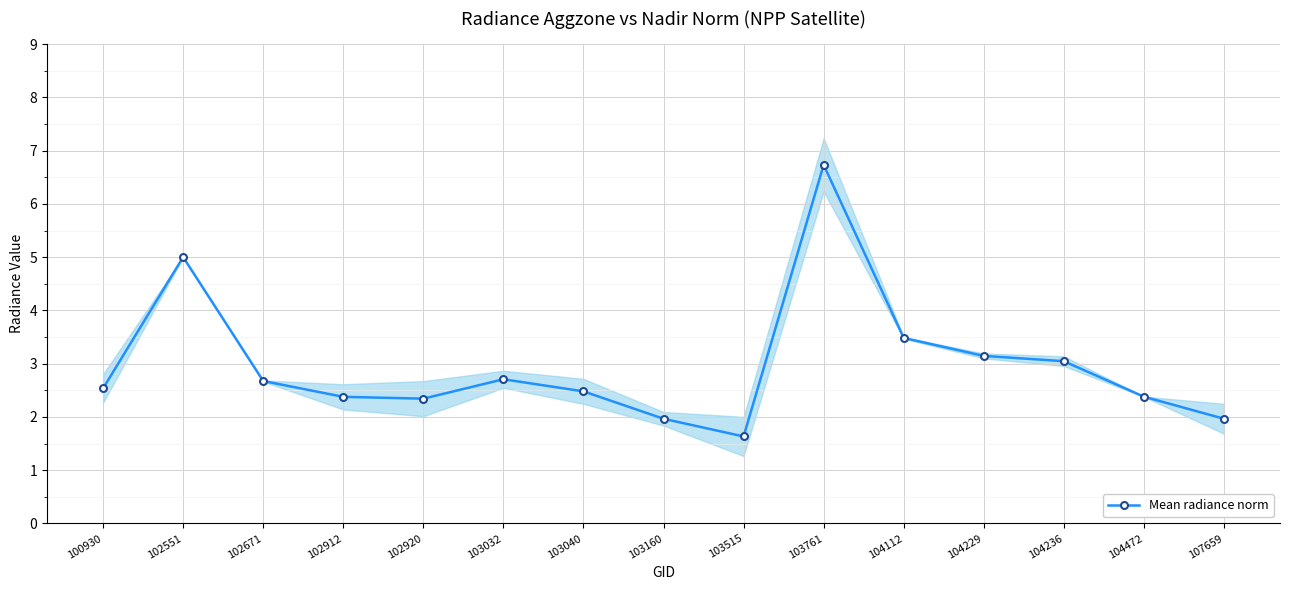

What is the difference between the values at 102671 and 102920?

0.3